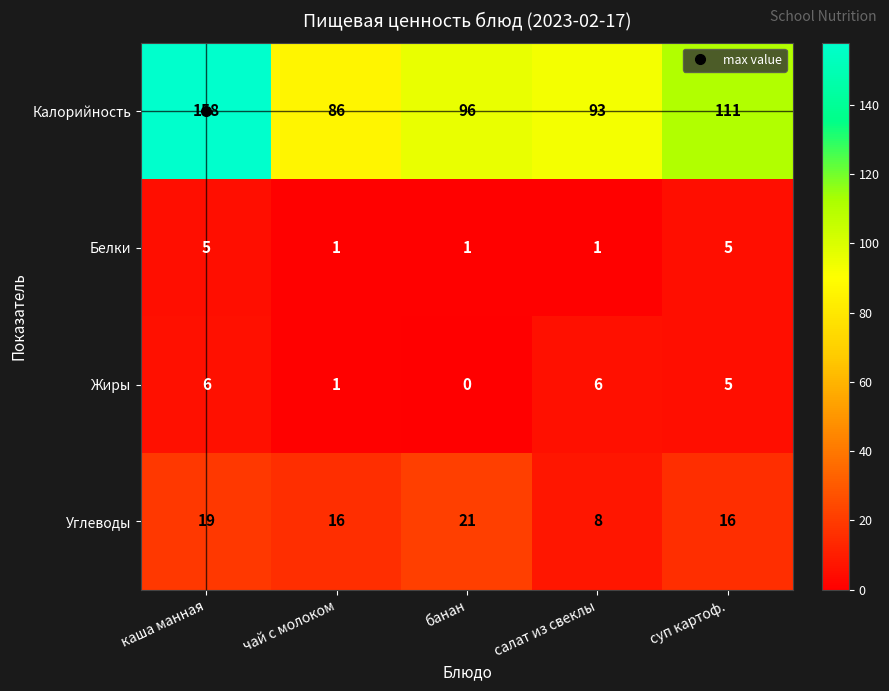

What is the approximate value of Углеводы at банан, to the nearest 5?

20